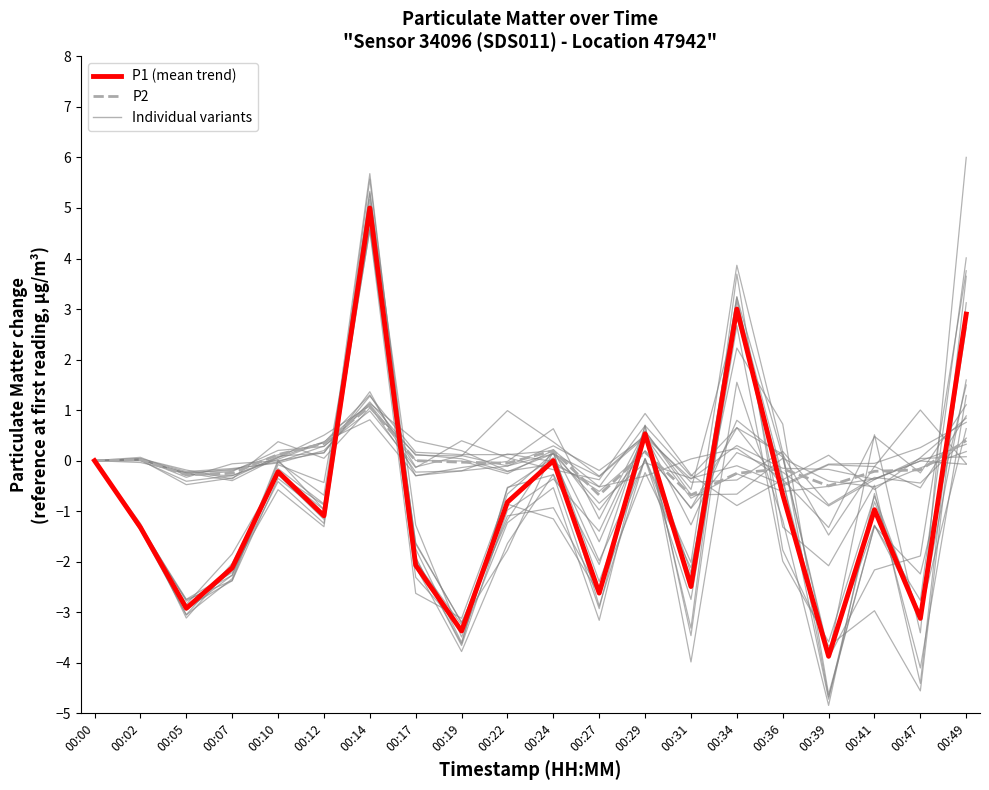

Is it true that P2 equals -0.7 at 00:31?

True